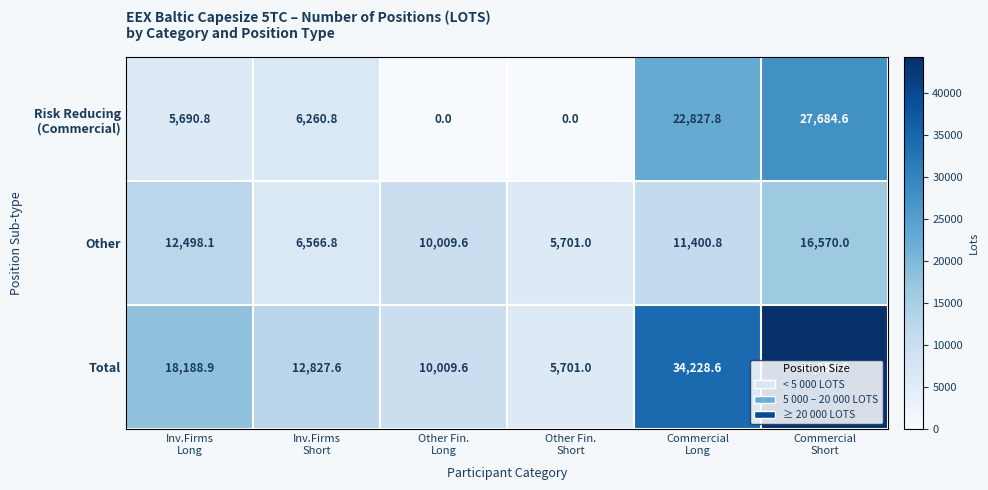

Which series has the largest range (max minus min)?

Total